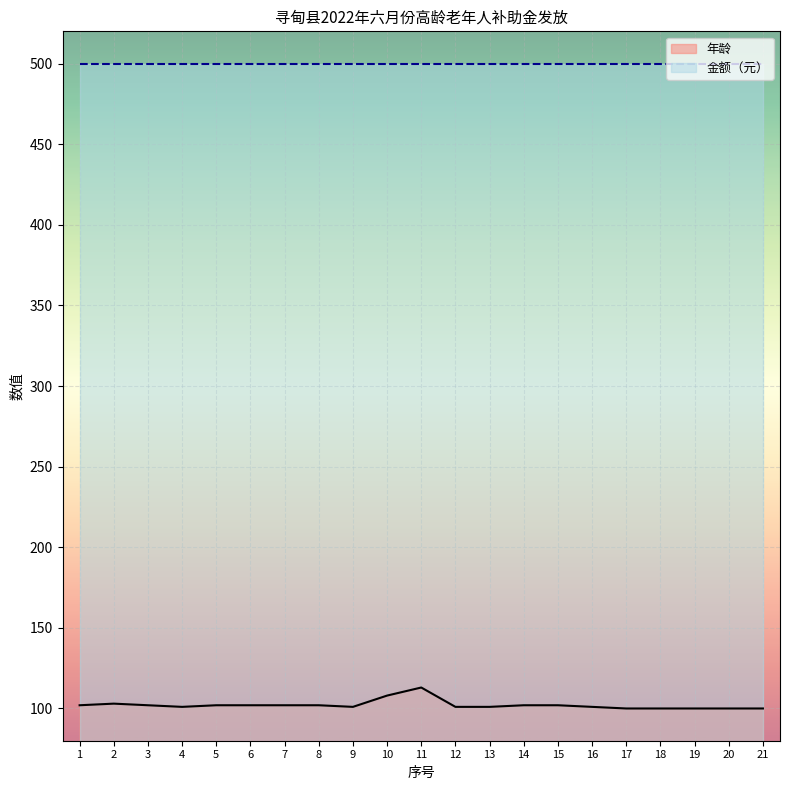

True or false: the data shows 134 at 21.

False